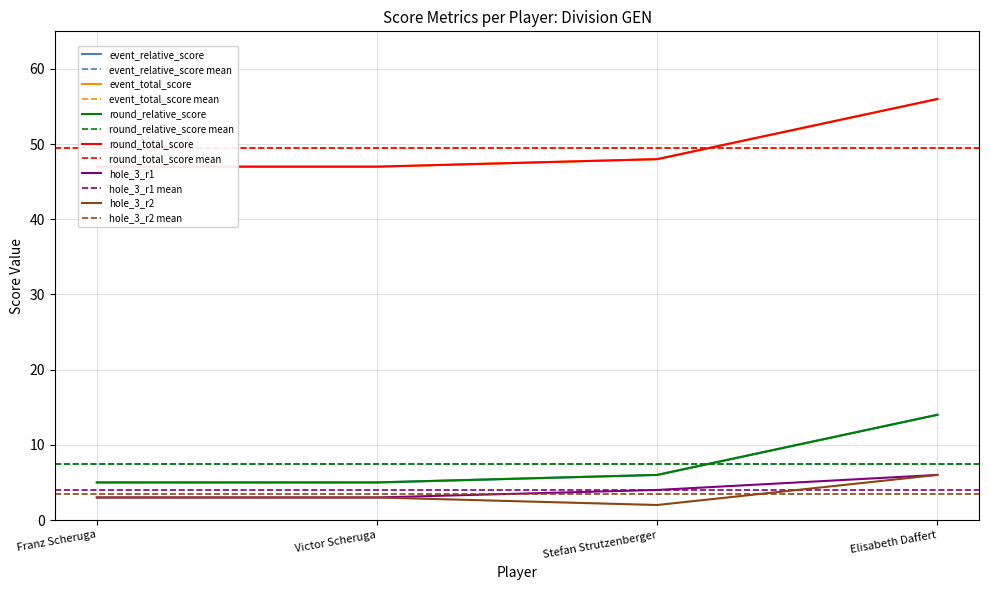

How many series are shown in this chart?

6